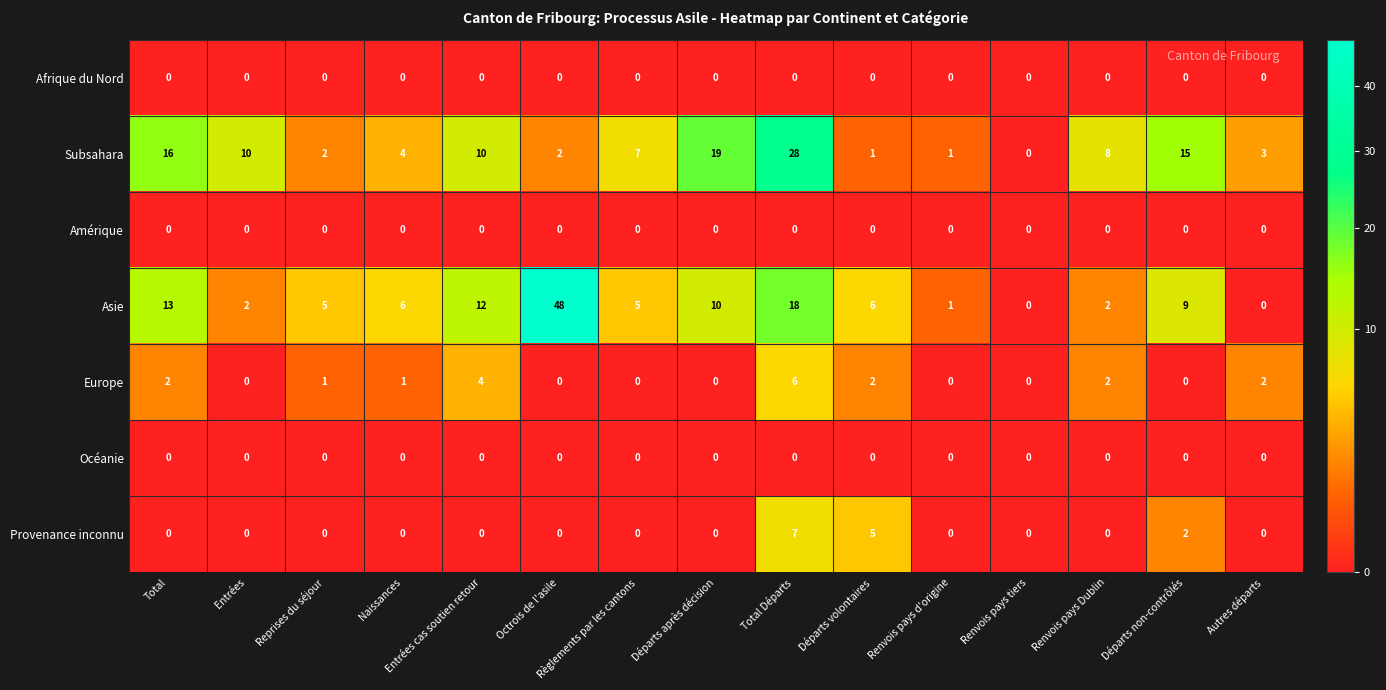

The Europe series shows 1 at Autres départs. True or false?

False